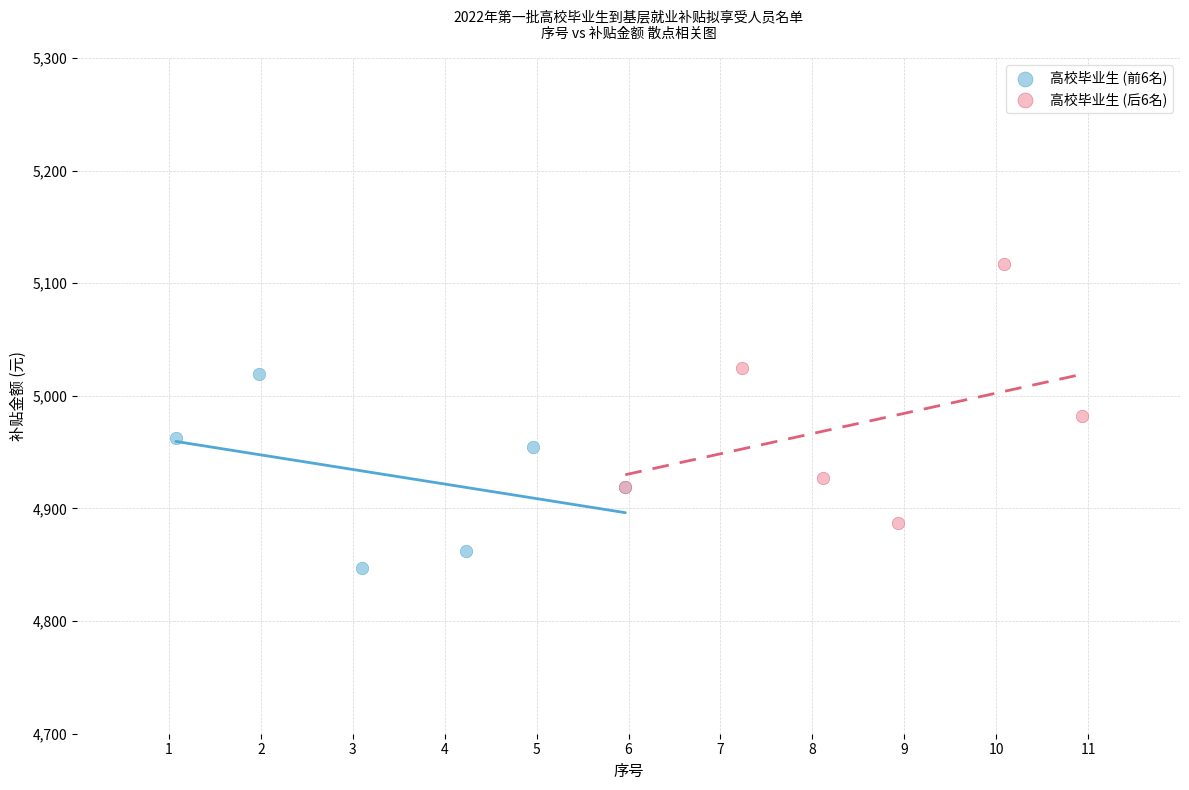

Which series contains the lowest Y value?

高校毕业生 (前6名)